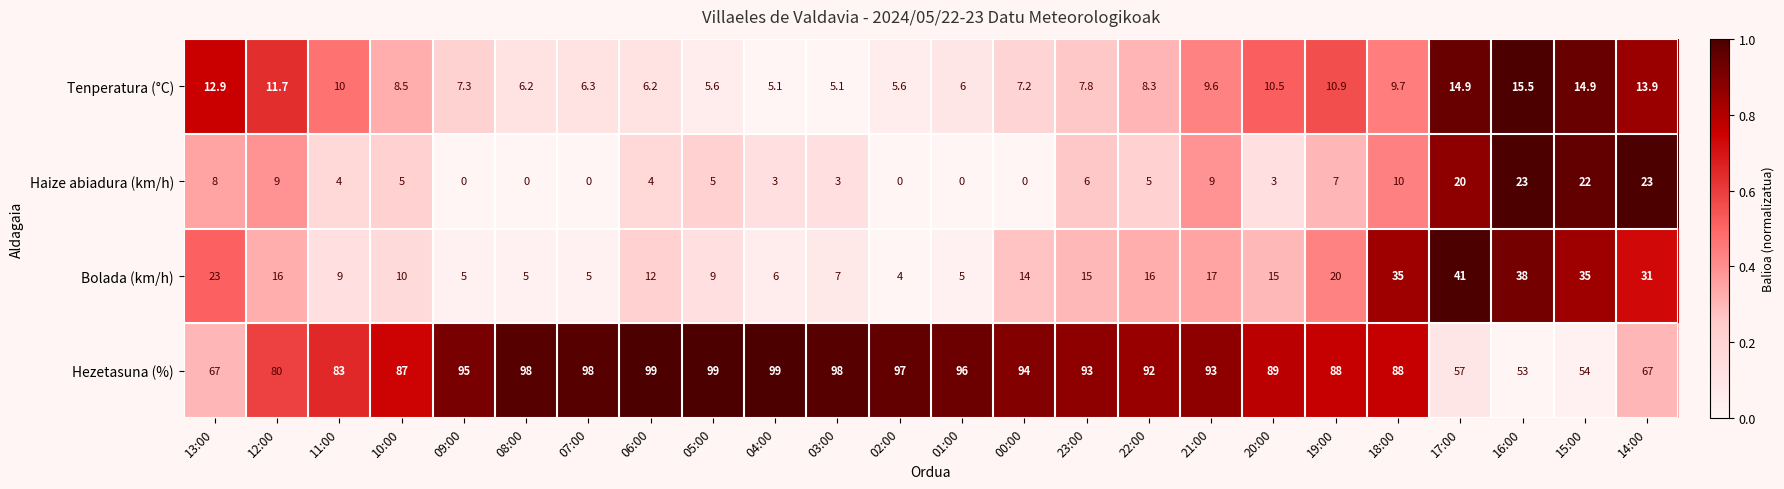

Rank the series by their maximum value, from lowest to highest.

Tenperatura (°C), Haize abiadura (km/h), Bolada (km/h), Hezetasuna (%)